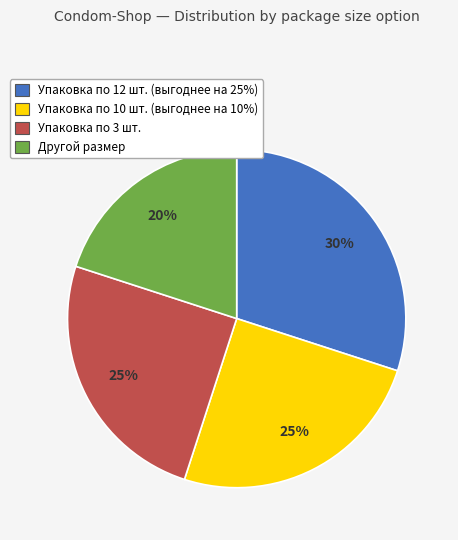

The Другой размер slice represents 11% of the pie. True or false?

False